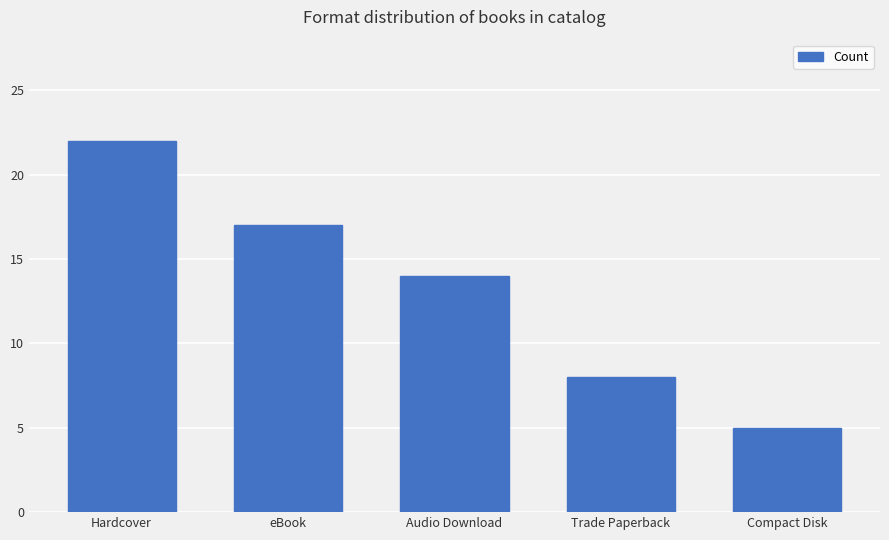

How many distinct data groups are displayed?

1